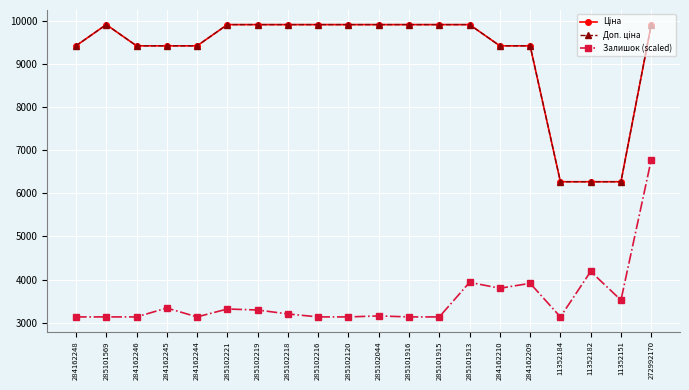

Is this an area chart (filled region under the line)?

No